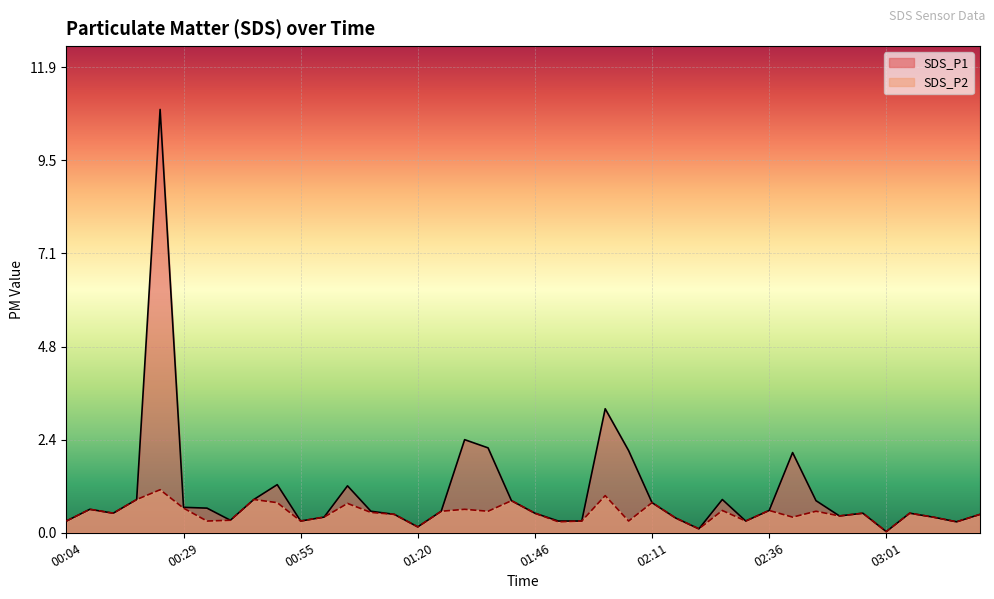

Rank the series by their maximum value, from highest to lowest.

SDS_P1, SDS_P2